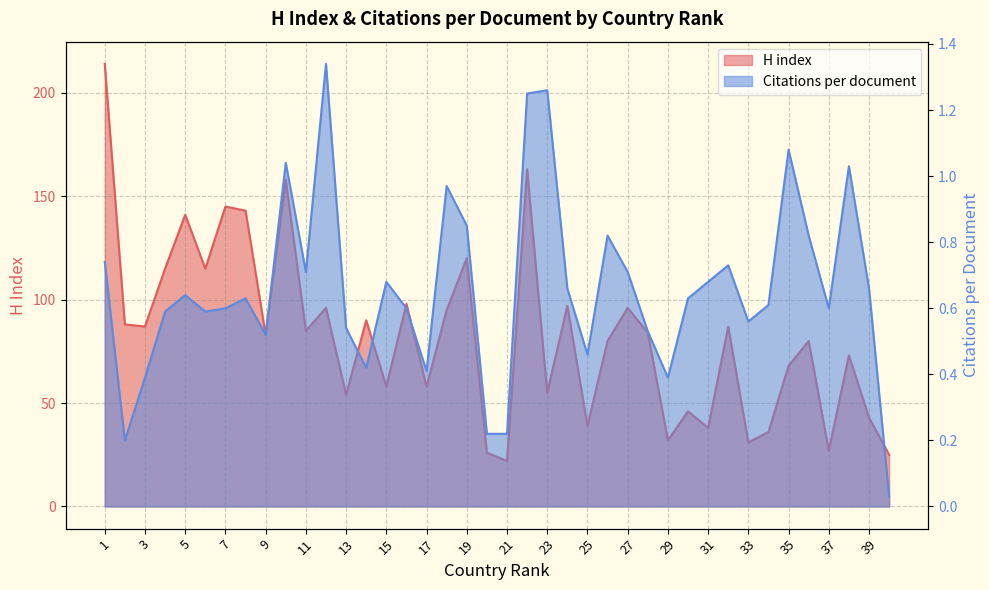

How many lines are shown in the chart?

2